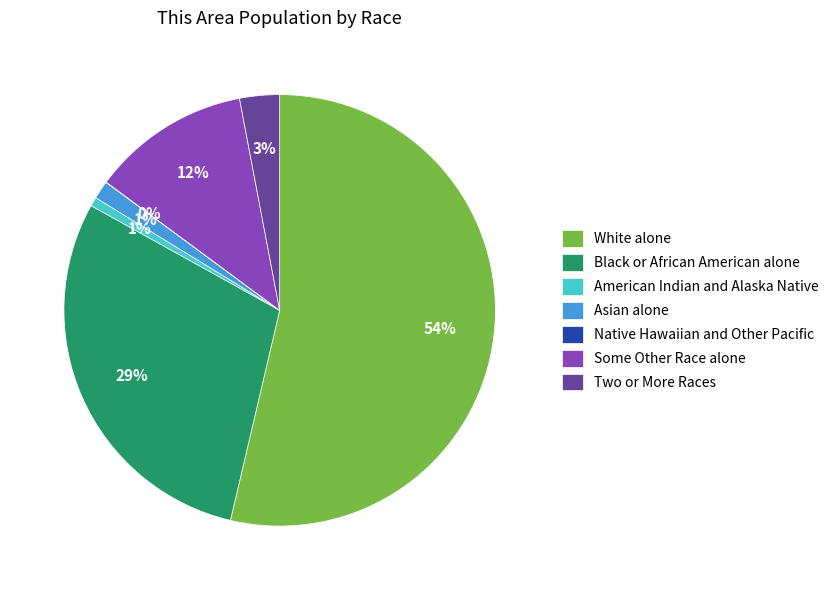

To the nearest percent, what is the average slice percentage?

14%